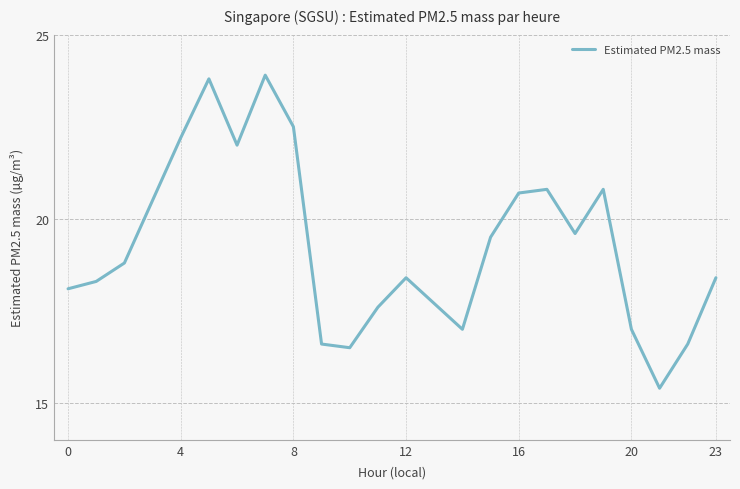

What is the difference between the maximum and minimum values?

8.5